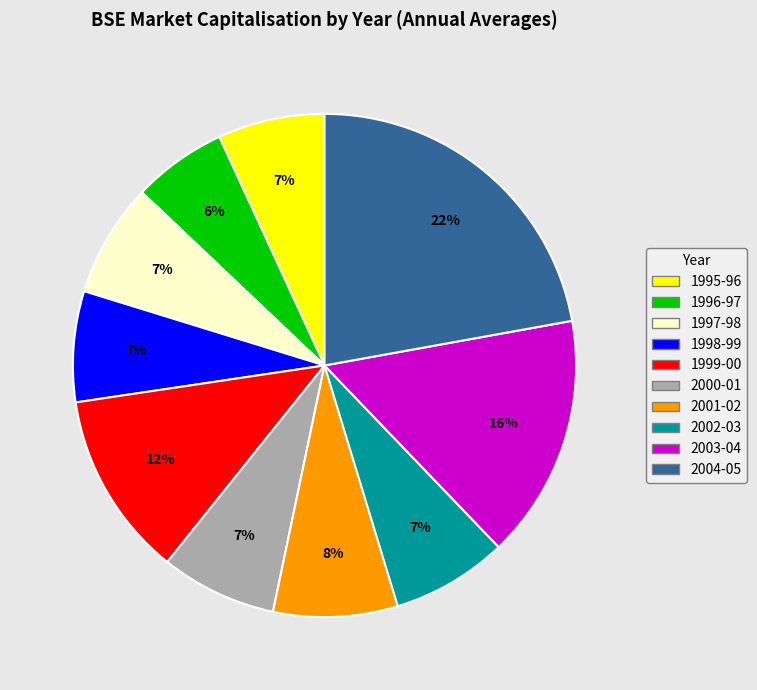

How many segments does this pie chart have?

10